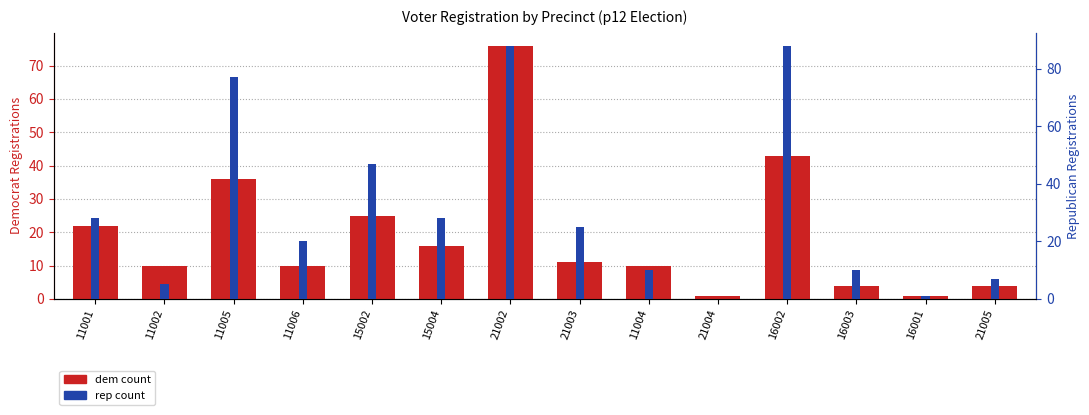

Does the chart contain stacked bars?

No